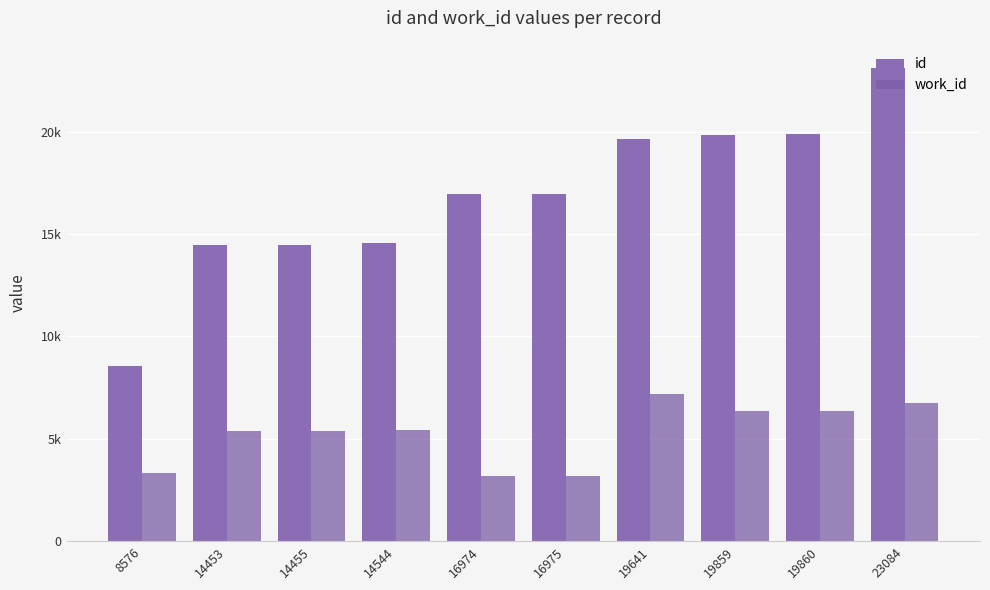

What is the sum of the work_id values at 14455 and 19860?

11742